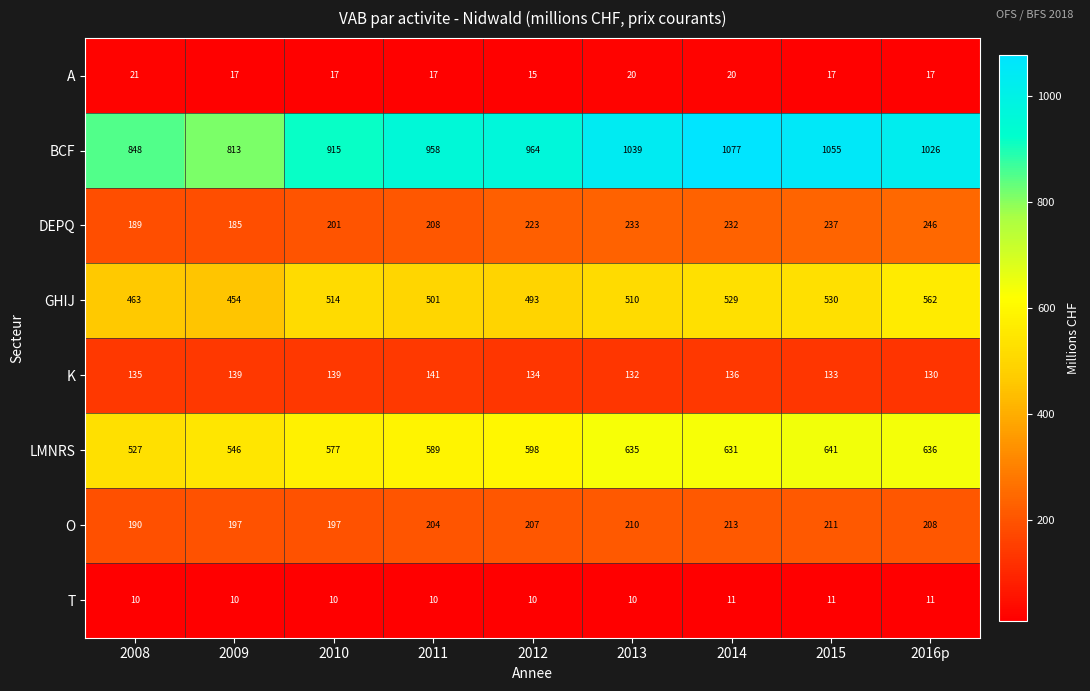

Between 2009 and 2013, which series saw the biggest shift?

BCF